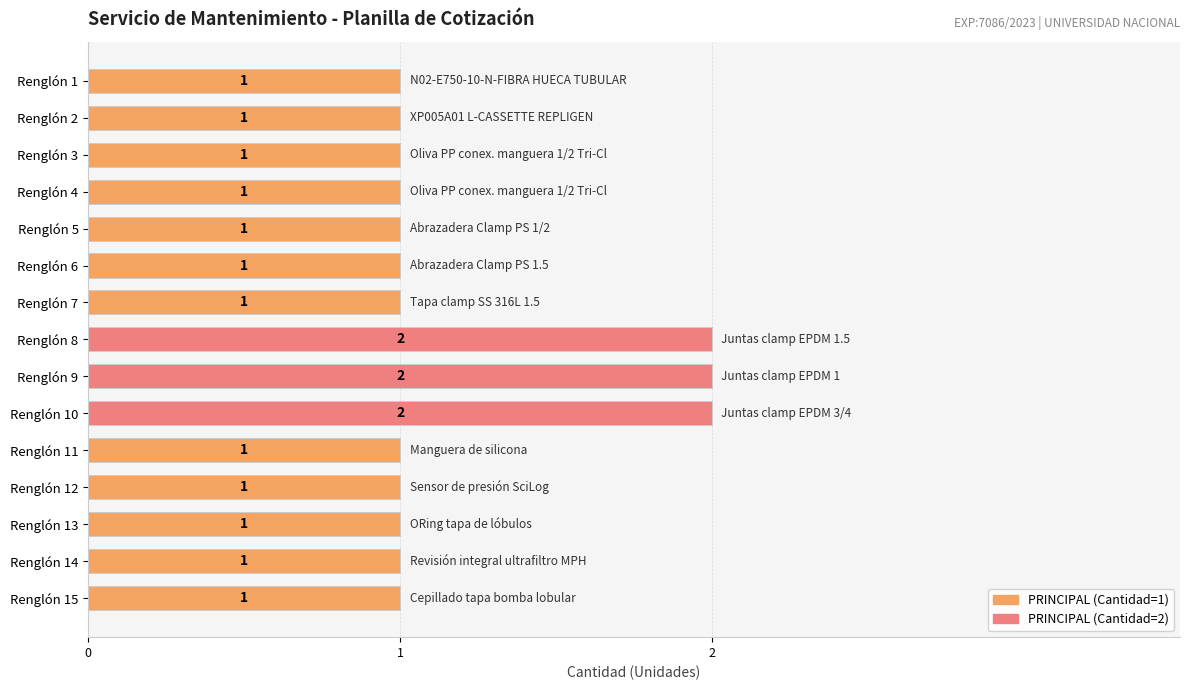

Count the number of values greater than 1.

3